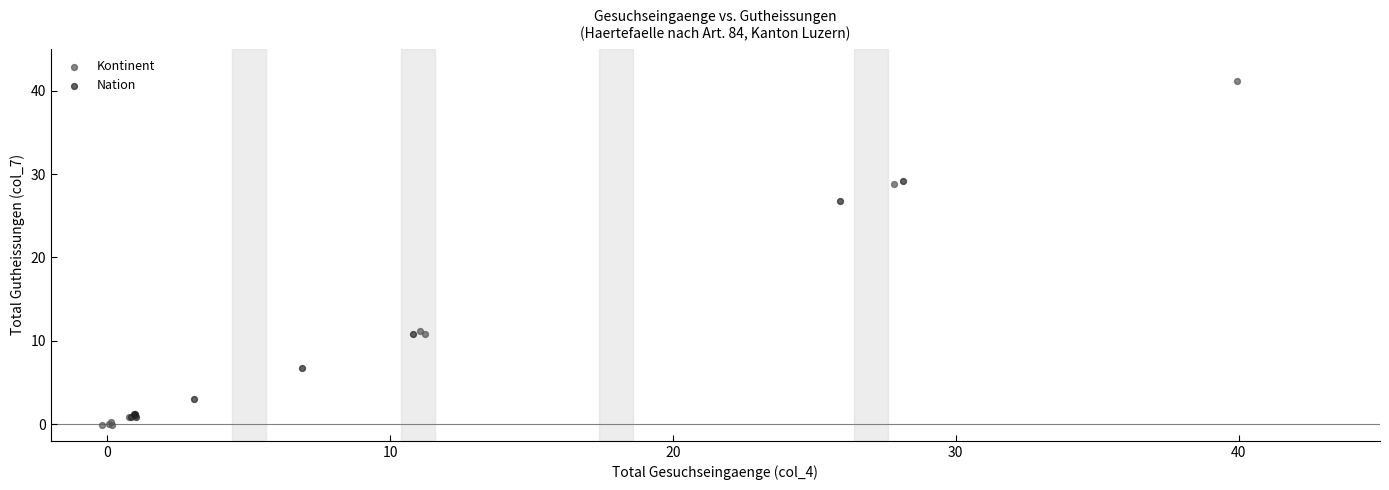

Which series has the widest spread of Y values?

Kontinent